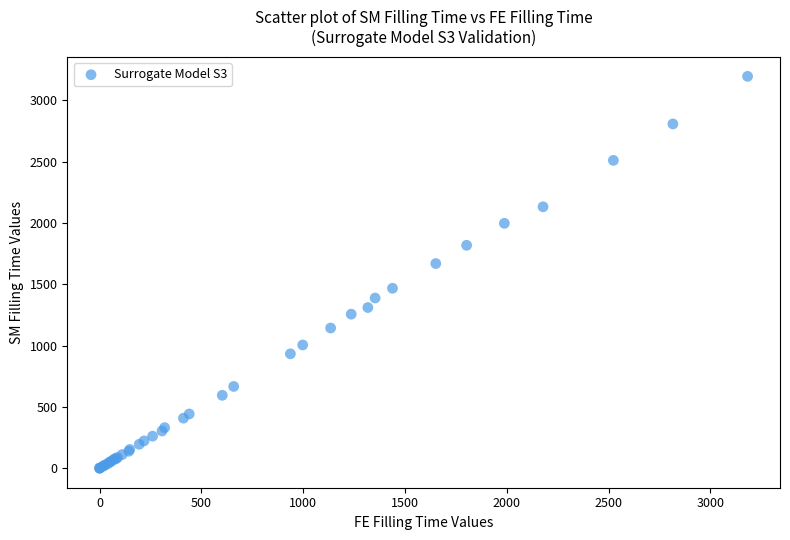

What Y value in the scatter plot is closest to 1597?

1668.3